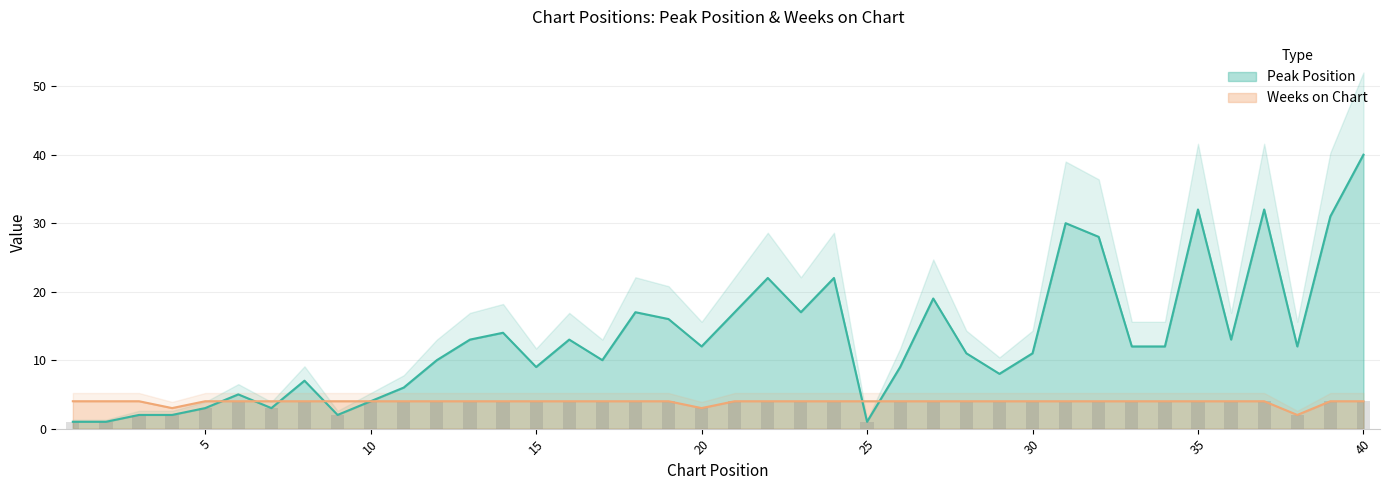

Are the bars horizontal?

No